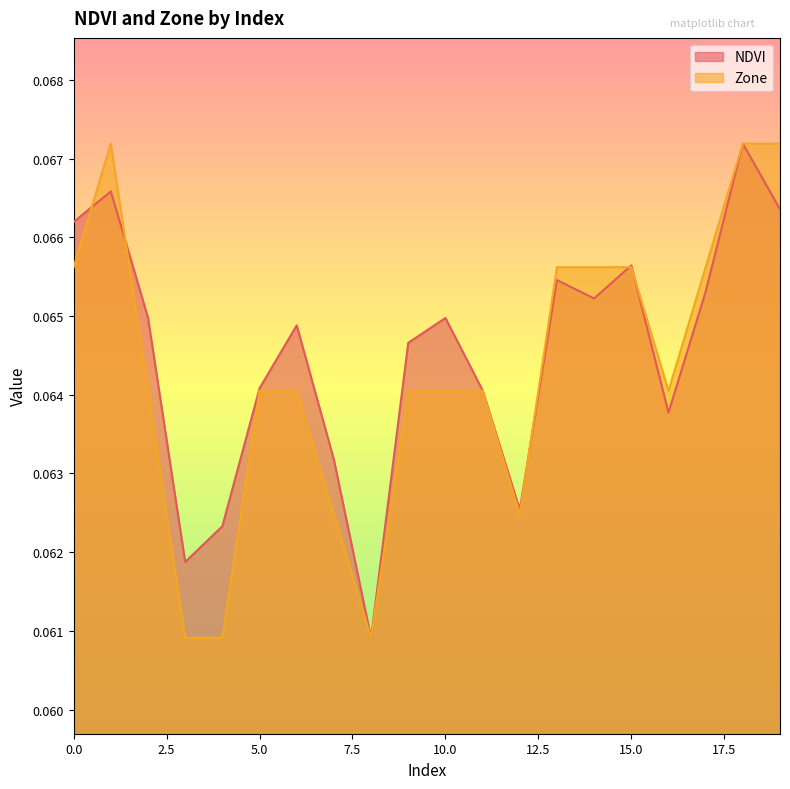

How many lines are shown in the chart?

2